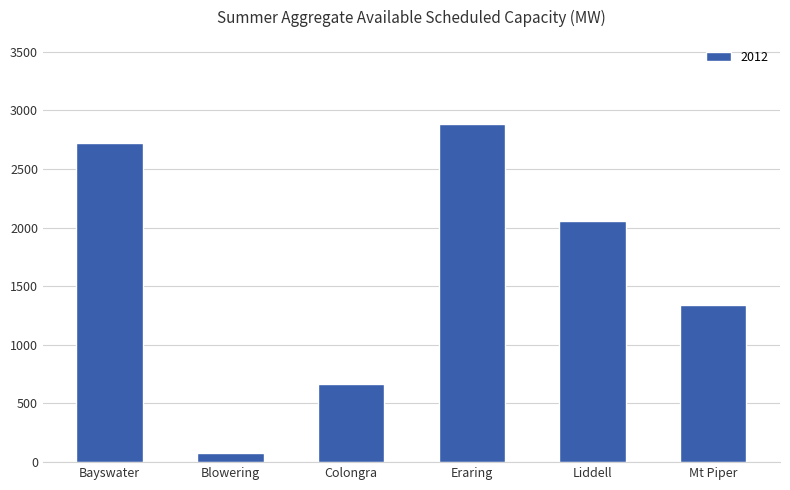

Which has a higher value, Eraring or Mt Piper?

Eraring